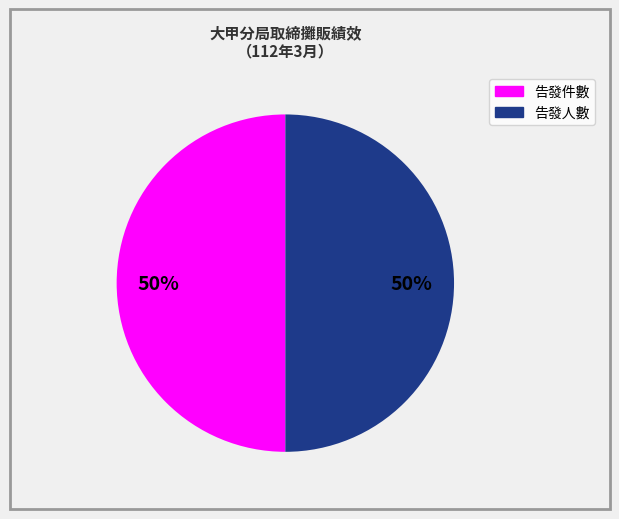

To the nearest percent, what is the average slice percentage?

50%